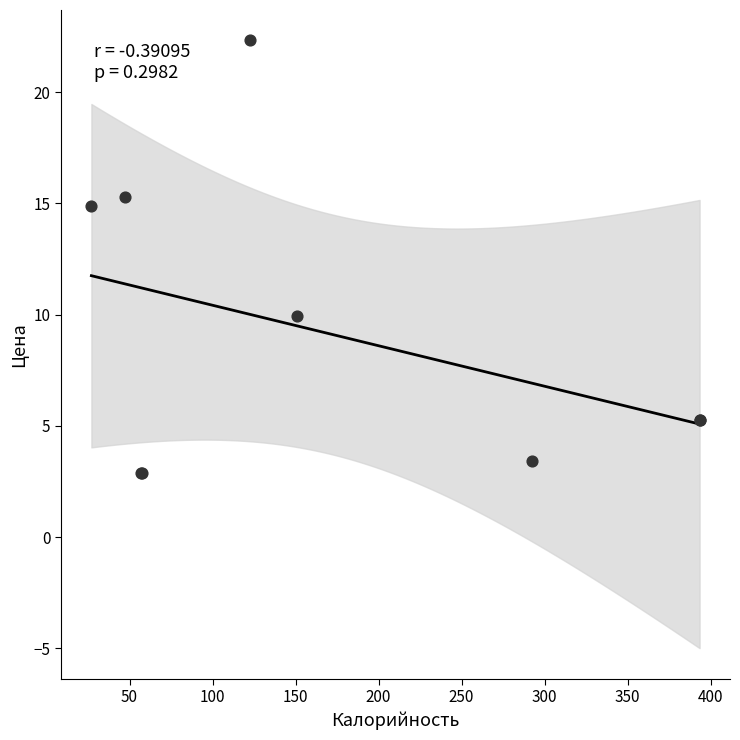

What Y value in the scatter plot is closest to 12?

9.9